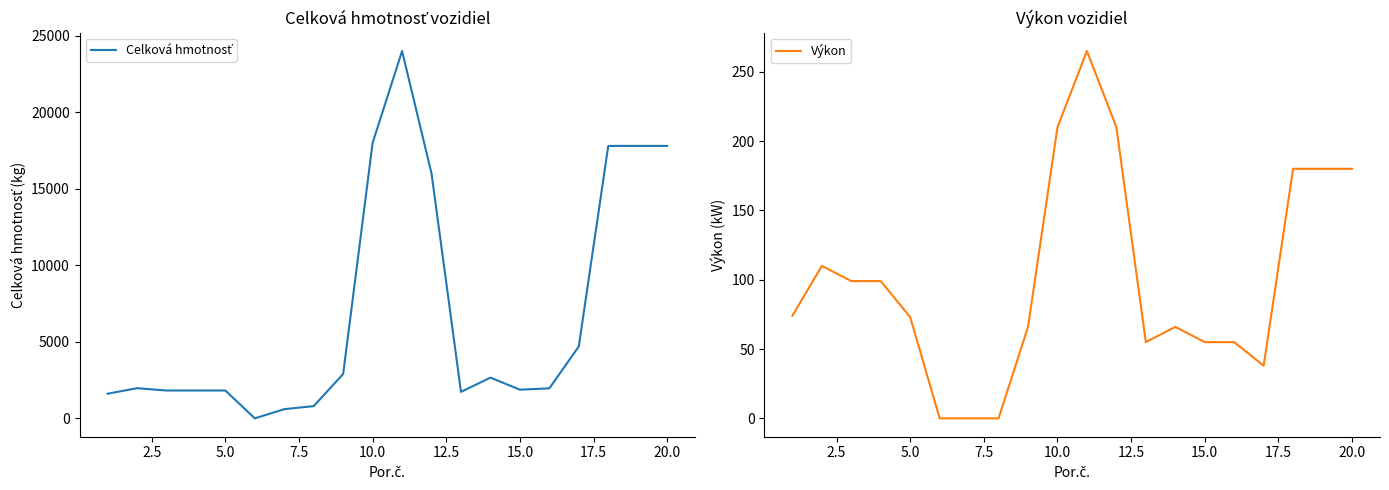

The Celková hmotnosť series shows 8974 at 11. True or false?

False